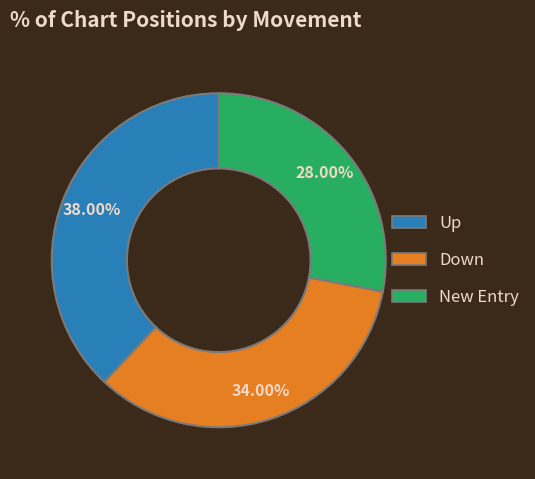

Is there any slice that represents more than half of the pie?

No